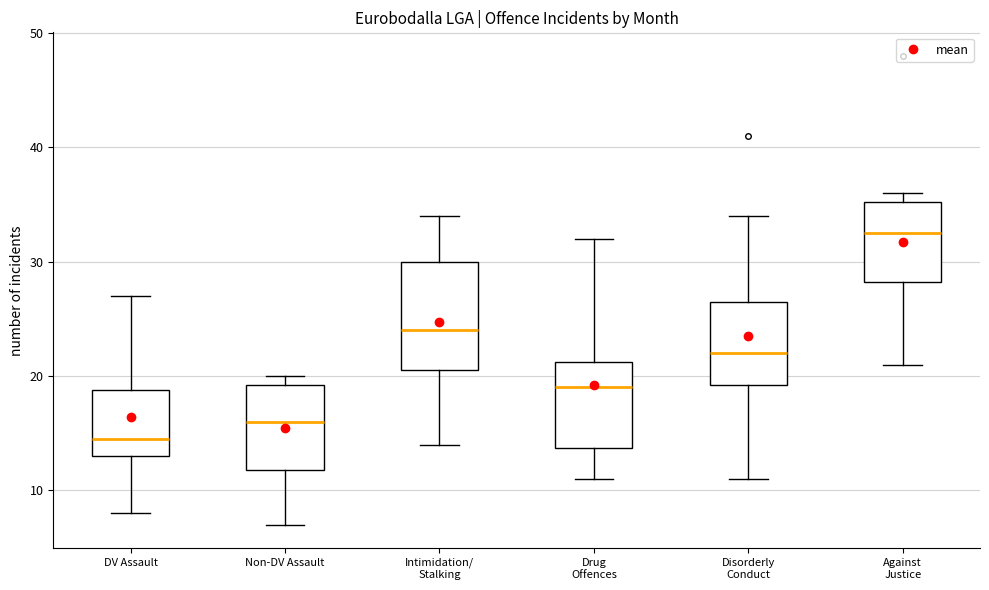

Reading left to right, read every box against the y-axis: the position of its median line, the range the box covers, and the ends of its whiskers. The values are not printed on the chart, so give them approximately, as read against the axis.

DV Assault: median 15, box 13 to 19, whiskers 8 to 27
Non-DV Assault: median 16, box 12 to 19, whiskers 7 to 20
Intimidation/ Stalking: median 24, box 21 to 30, whiskers 14 to 34
Drug Offences: median 19, box 14 to 21, whiskers 11 to 32
Disorderly Conduct: median 22, box 19 to 27, whiskers 11 to 34
Against Justice: median 33, box 28 to 35, whiskers 21 to 36